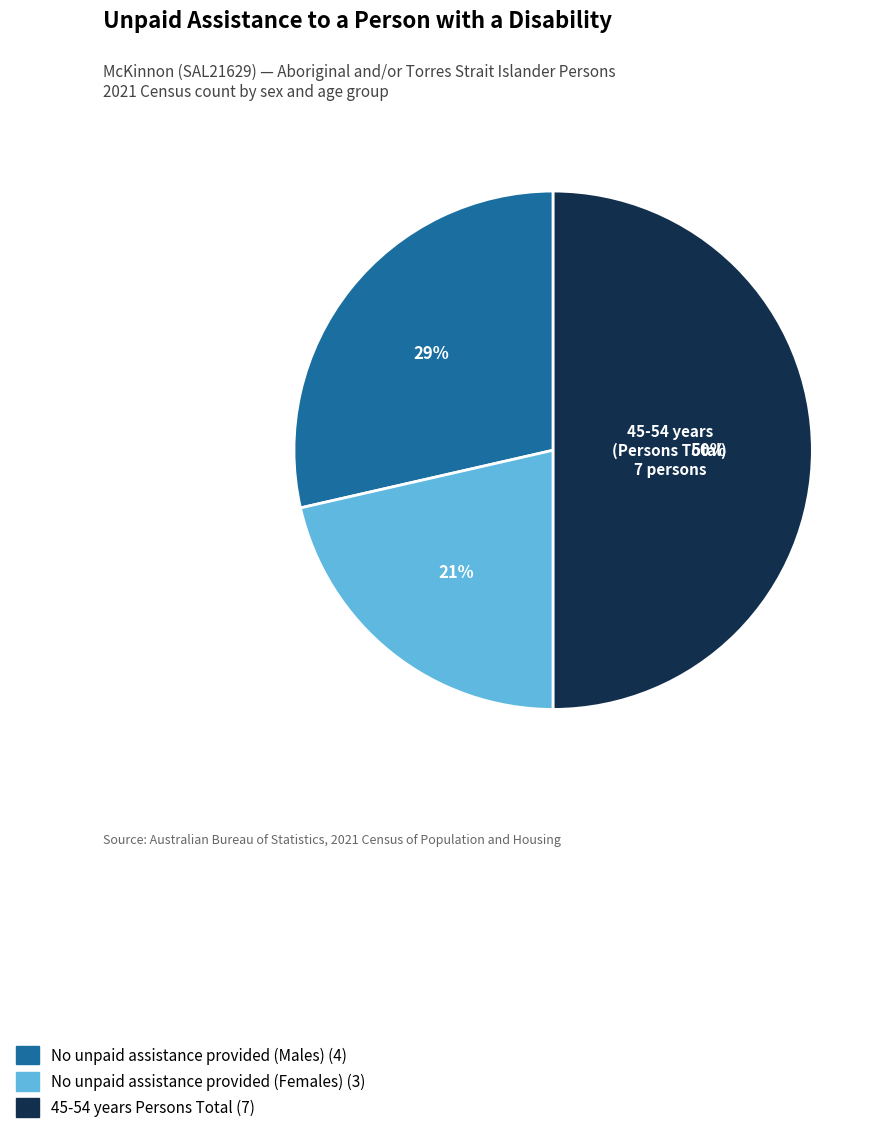

How many slices are in this pie chart?

3